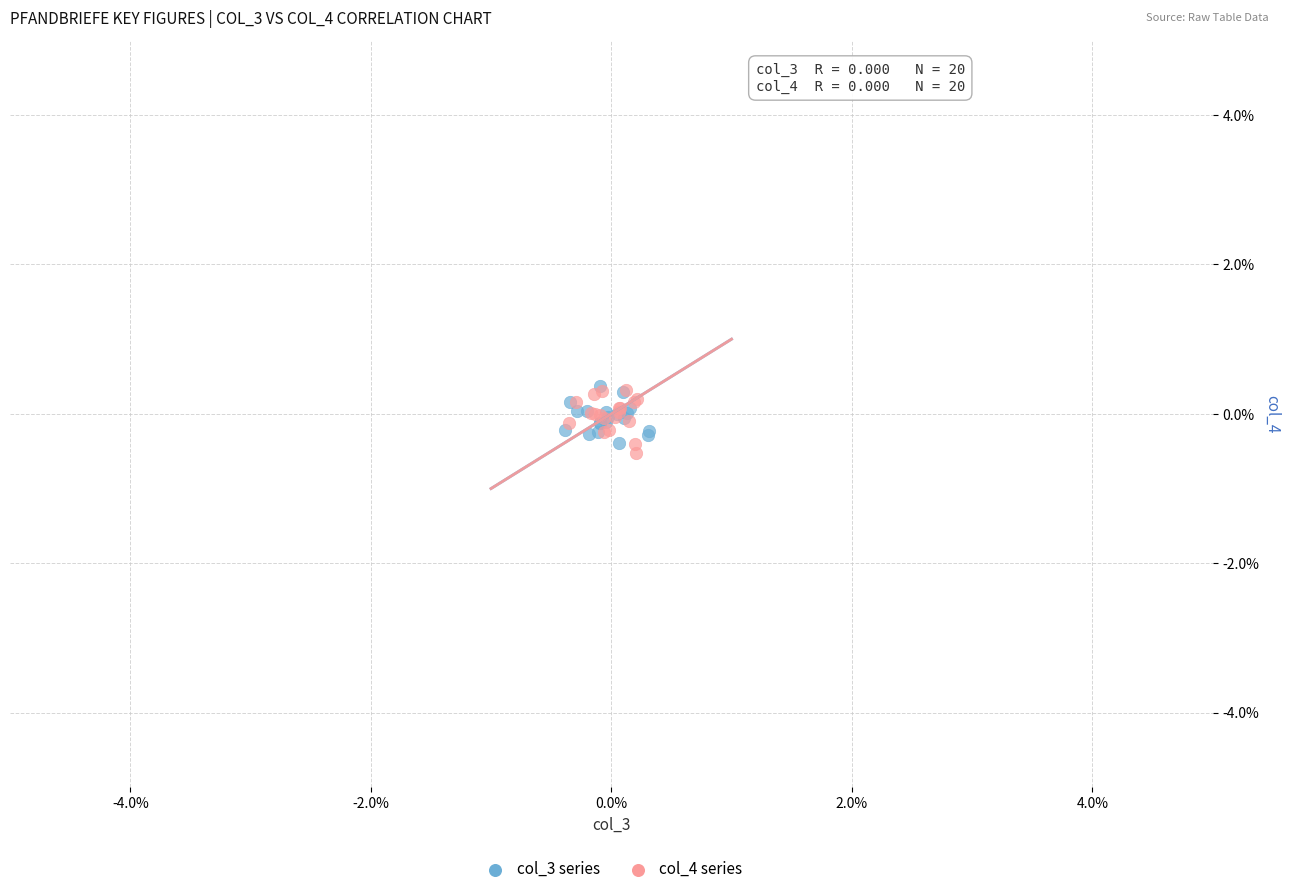

Which series reaches the minimum Y coordinate?

col_4 series